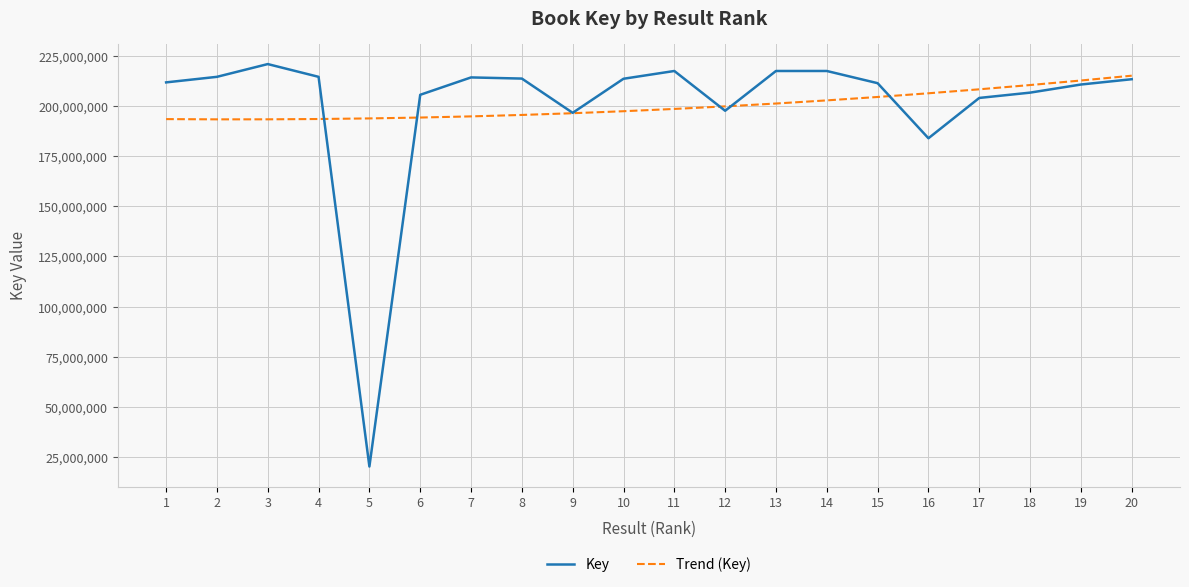

What is the lowest value of the Trend (Key) series?

193305552.3